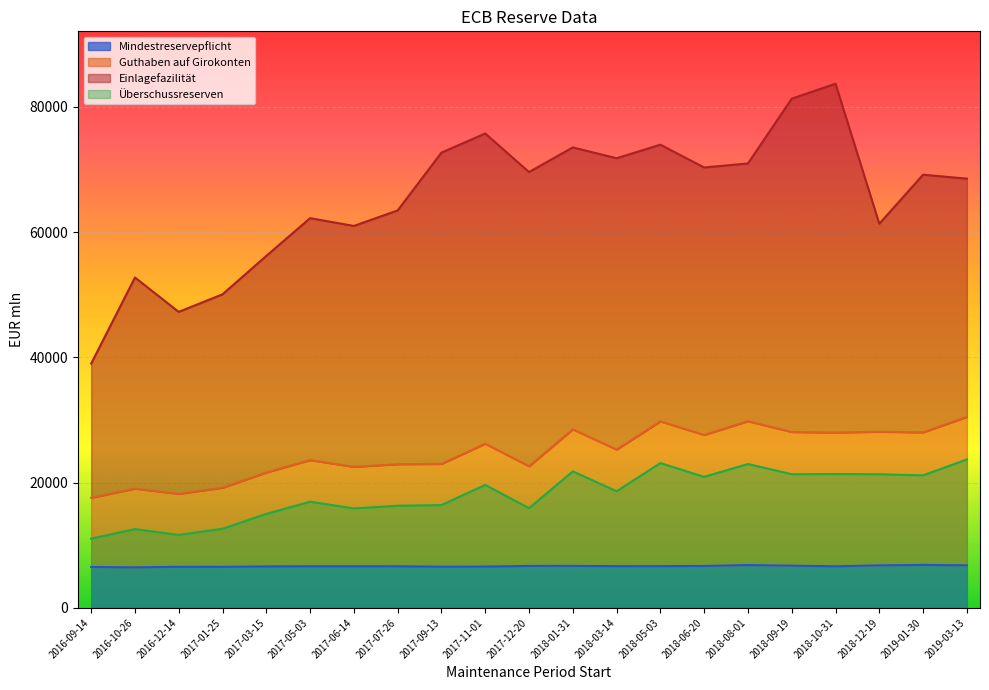

Which series has the largest range (max minus min)?

Einlagefazilität